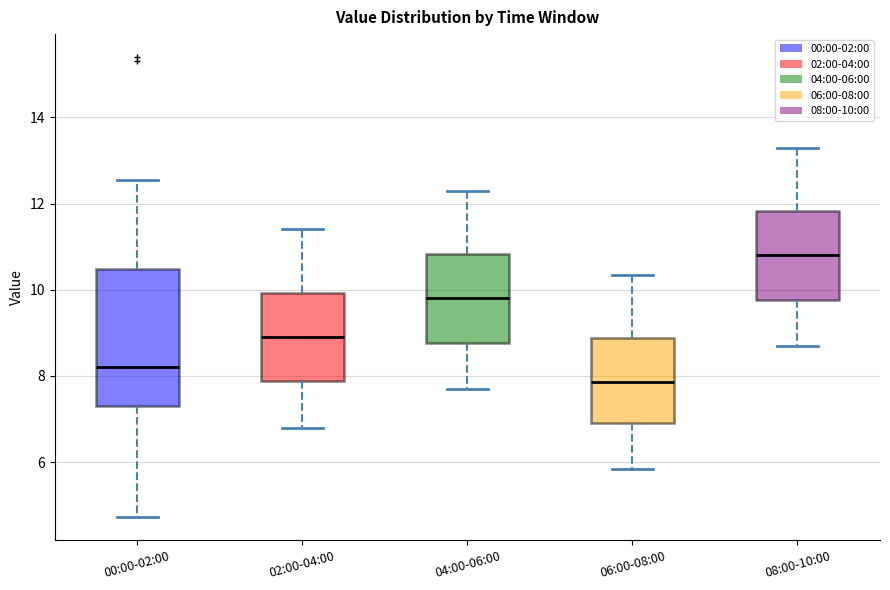

Which box has the lowest median line?

06:00-08:00